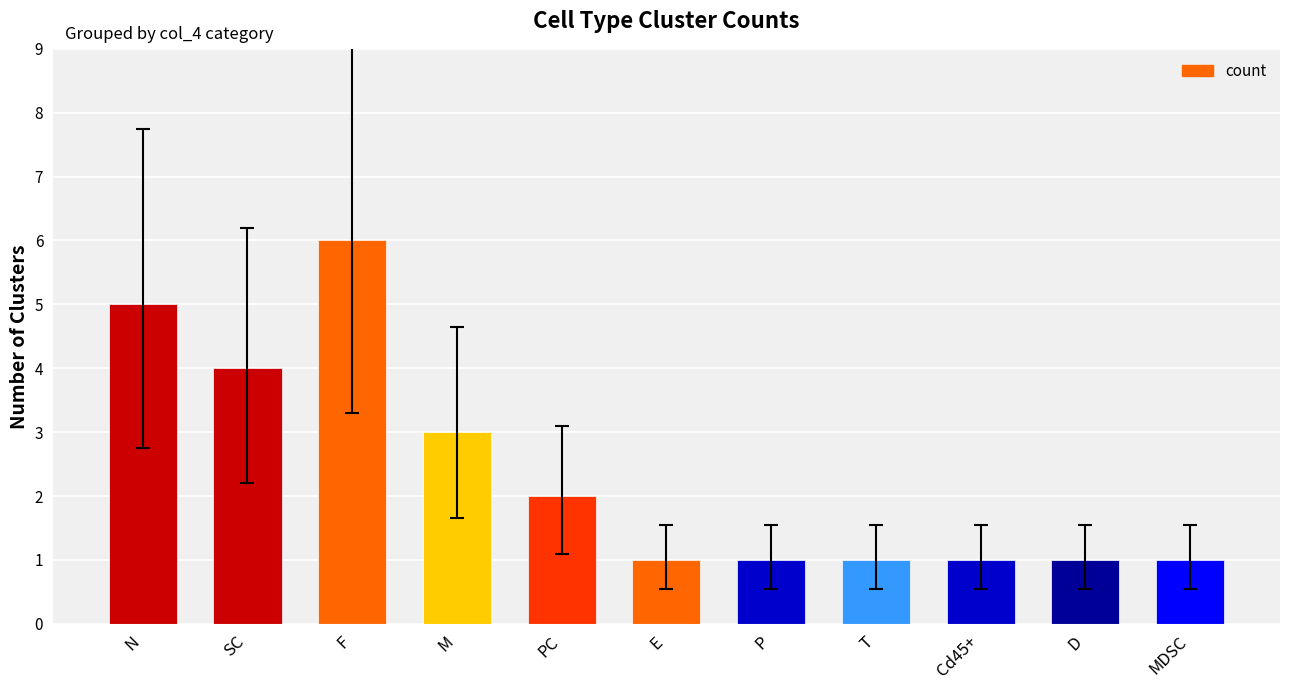

What is the label of the 4th bar from the left?

M